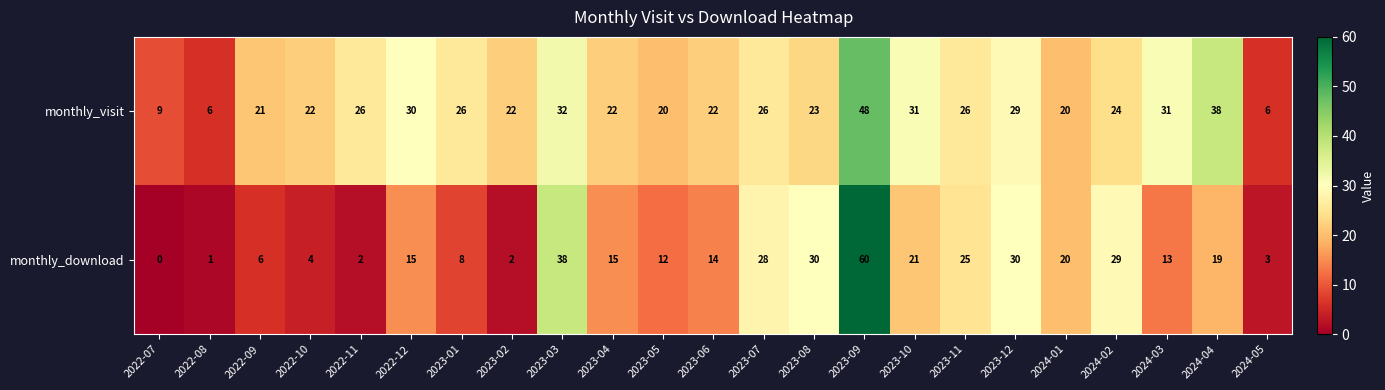

What is the difference between the monthly_visit values at 2024-02 and 2023-10?

7